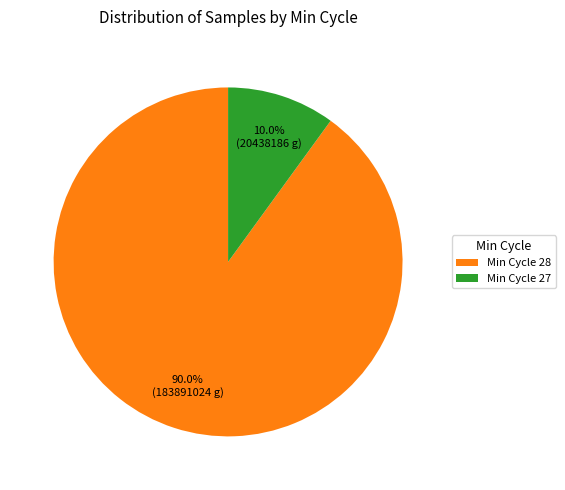

Rank the categories by value from lowest to highest.

Min Cycle 27, Min Cycle 28